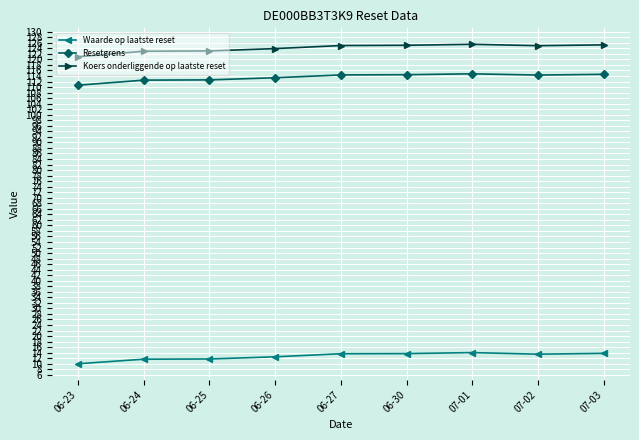

At 06-24, list the series in order from smallest to largest.

Waarde op laatste reset, Resetgrens, Koers onderliggende op laatste reset